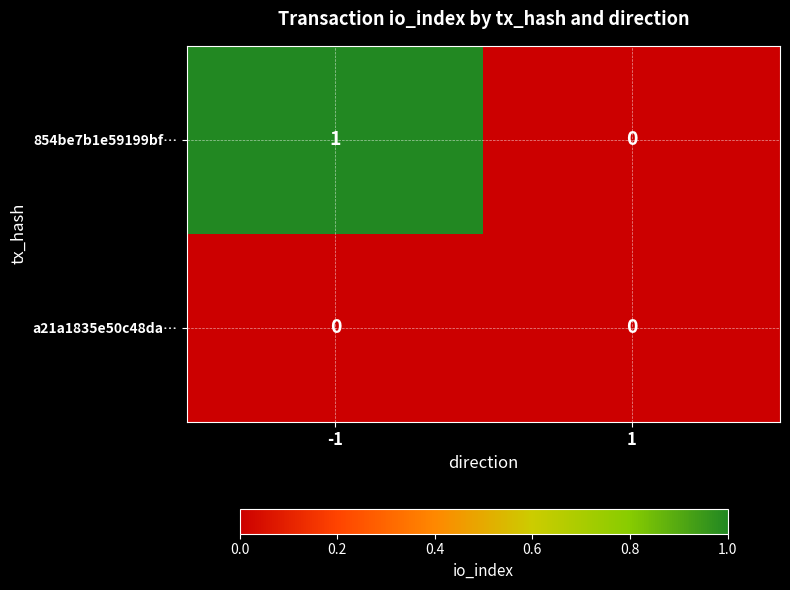

Which series changed the most between -1 and 1?

854be7b1e59199bf…